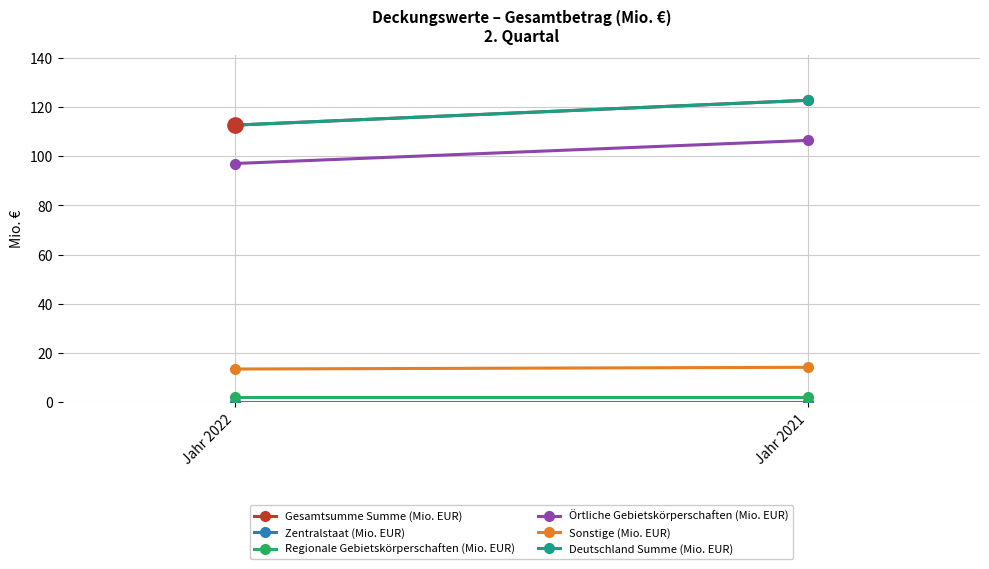

Between Jahr 2021 and Jahr 2022, which is larger?

Jahr 2021